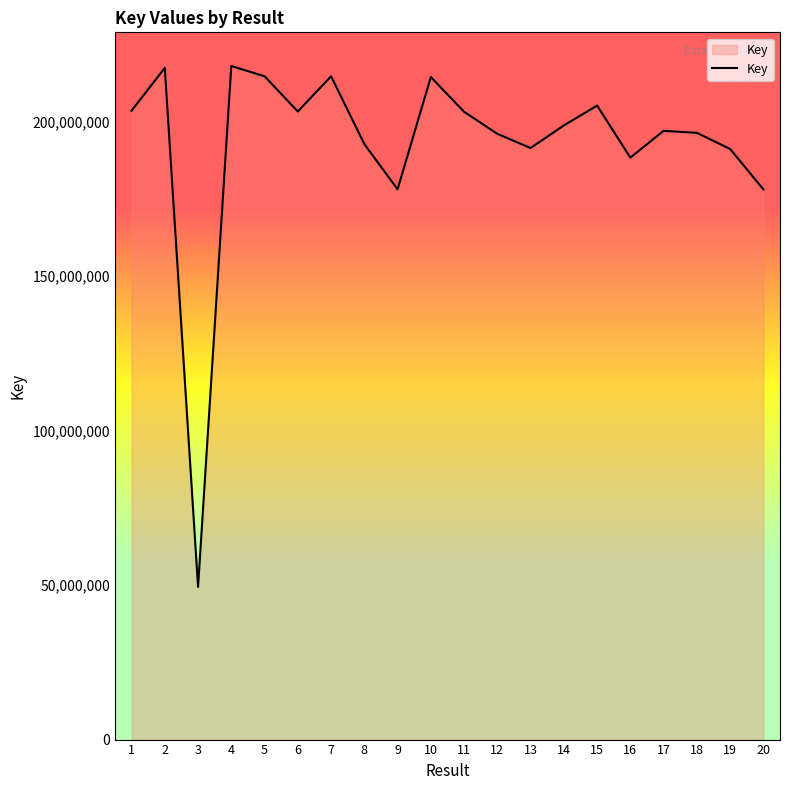

Where is the first local minimum?

3